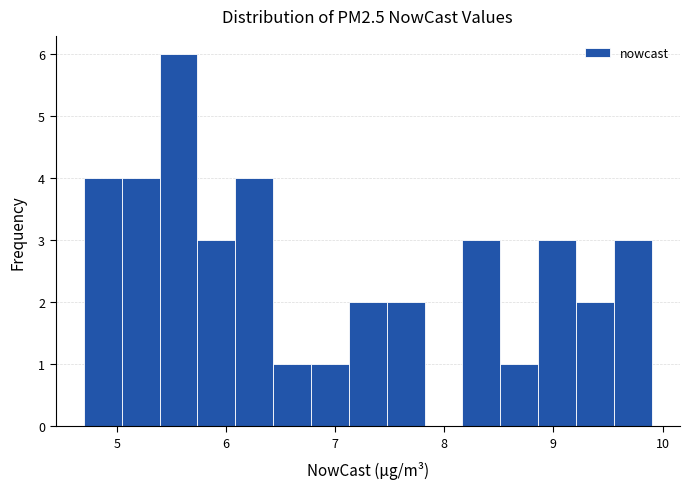

Read against the x-axis, roughly where is the centre of the tallest bar?

5.6